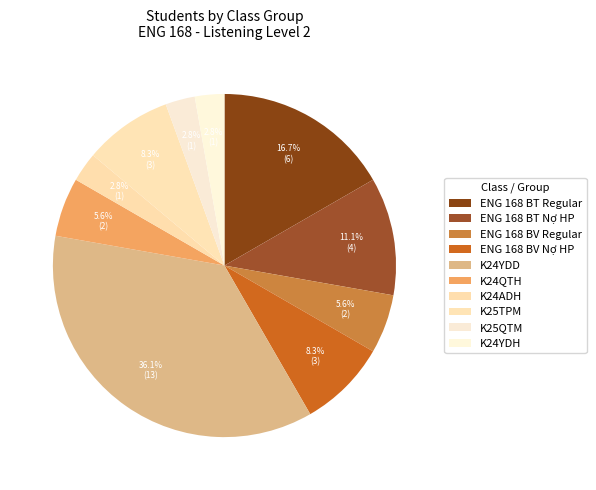

How many segments does this pie chart have?

10